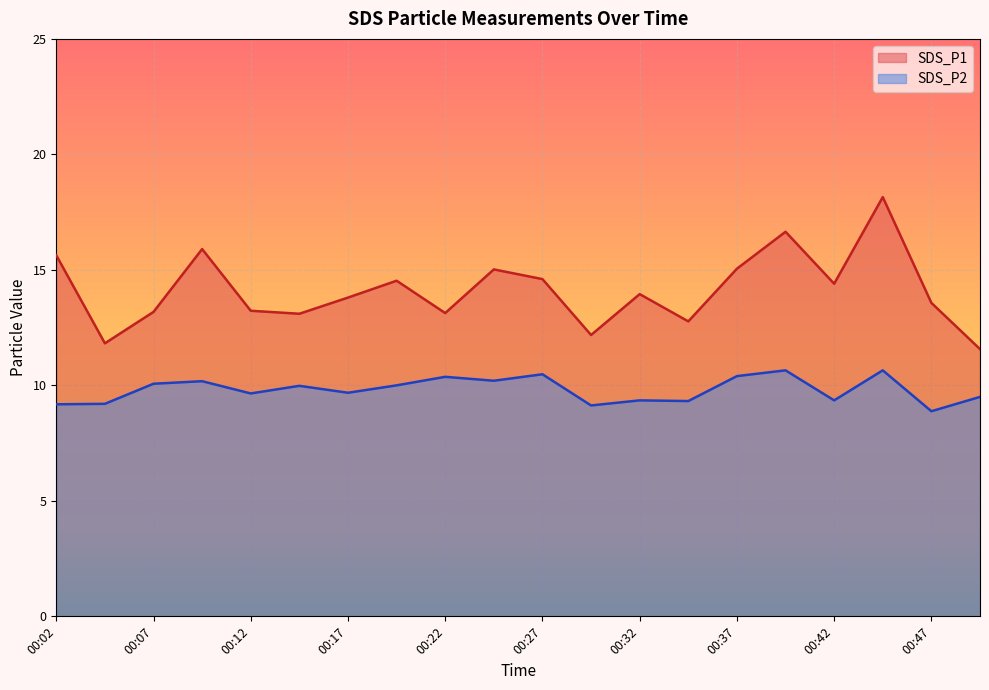

True or false: SDS_P1 and SDS_P2 cross at least once.

False